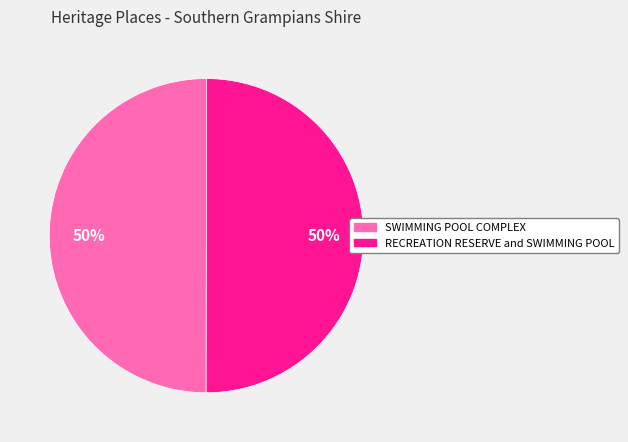

To the nearest percent, what percentage of the pie is RECREATION RESERVE and SWIMMING POOL?

50%